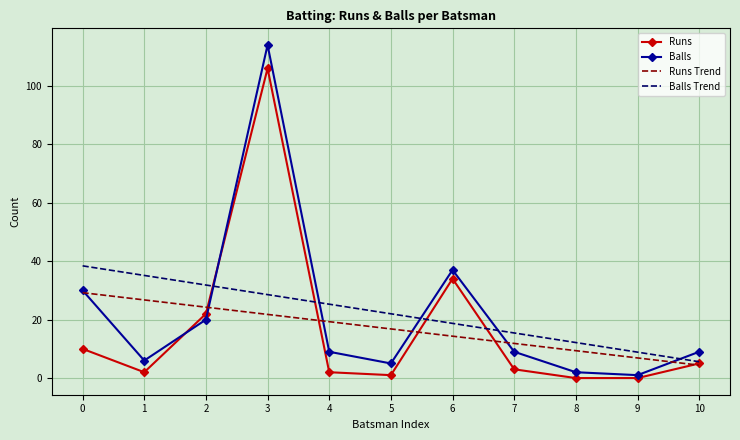

What is the difference between the Balls values at 5 and 7?

4.0